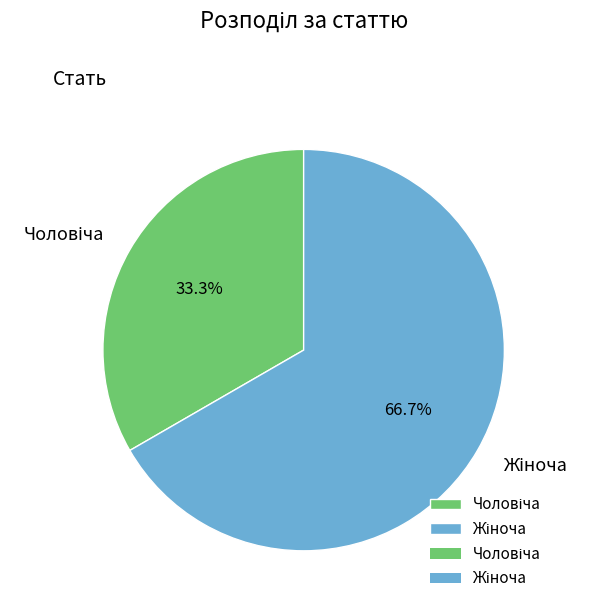

Is there any slice that represents more than half of the pie?

Yes